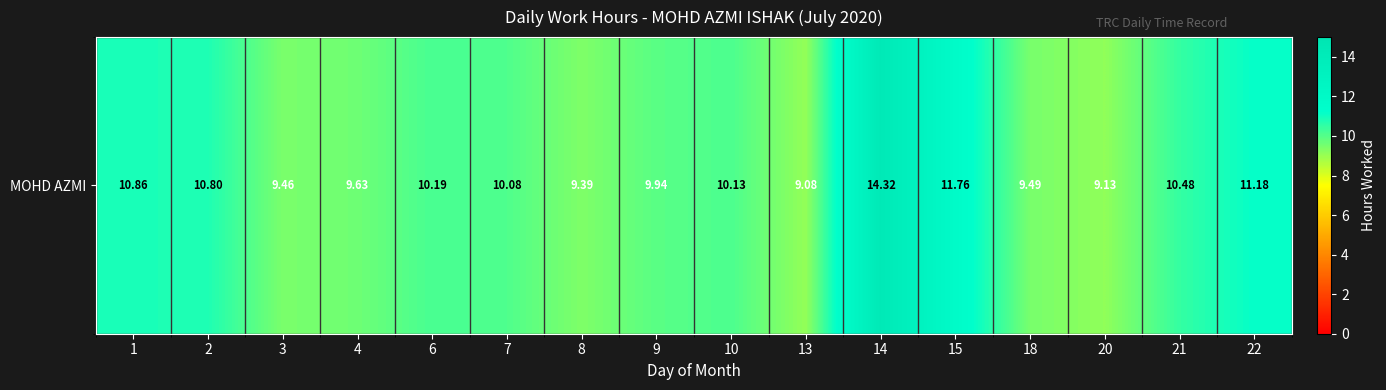

The value at 6 is 10.2. True or false?

True